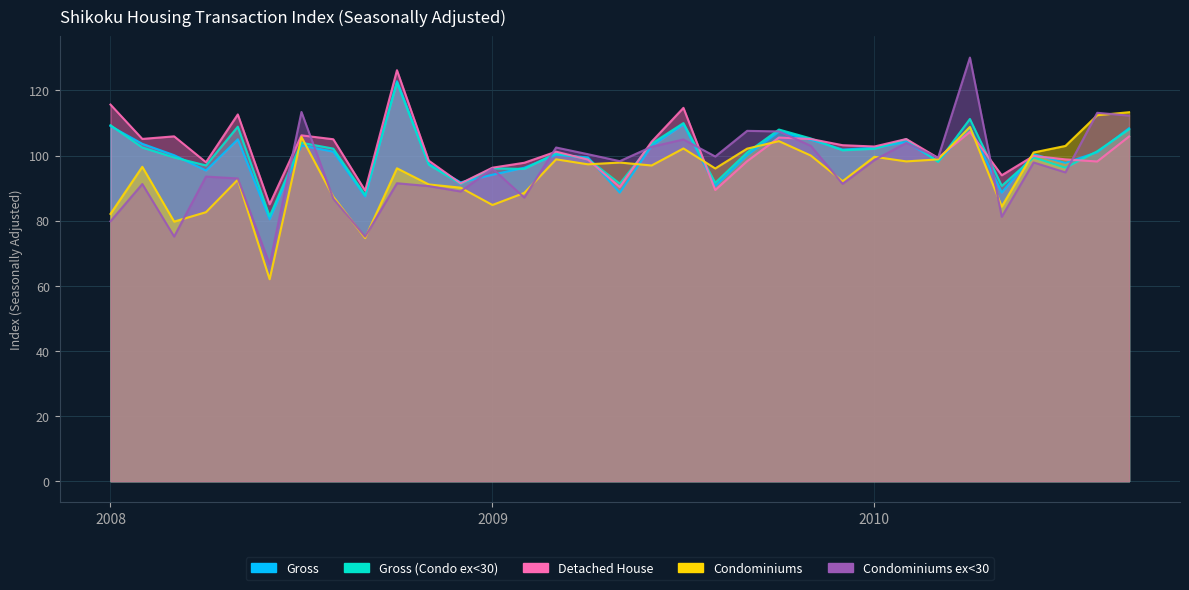

List the labels in order of Condominiums ex<30 value, smallest first.

200806, 200809, 200803, 200801, 201005, 200808, 200902, 200812, 200811, 200802, 200912, 200810, 200805, 200804, 201007, 200901, 201006, 200905, 201001, 201003, 200908, 200904, 200903, 200906, 200911, 201002, 200907, 200910, 200909, 201009, 201008, 200807, 201004